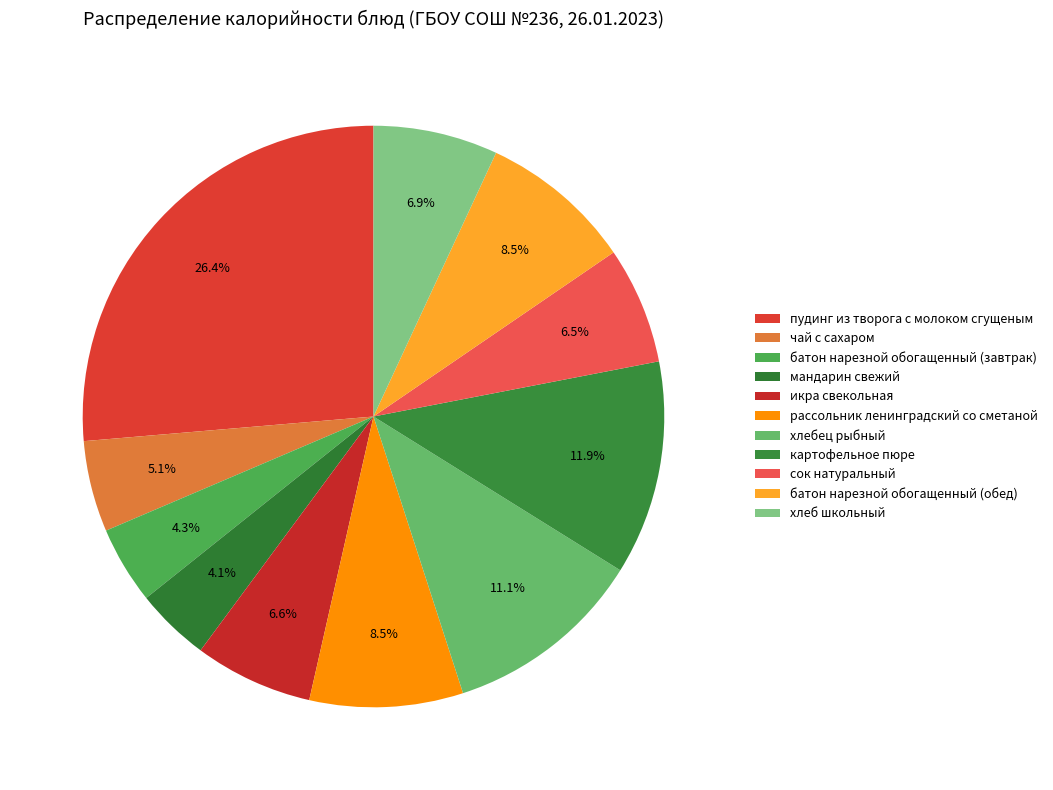

What is the change in value from батон нарезной обогащенный (завтрак) to батон нарезной обогащенный (обед)?

+50